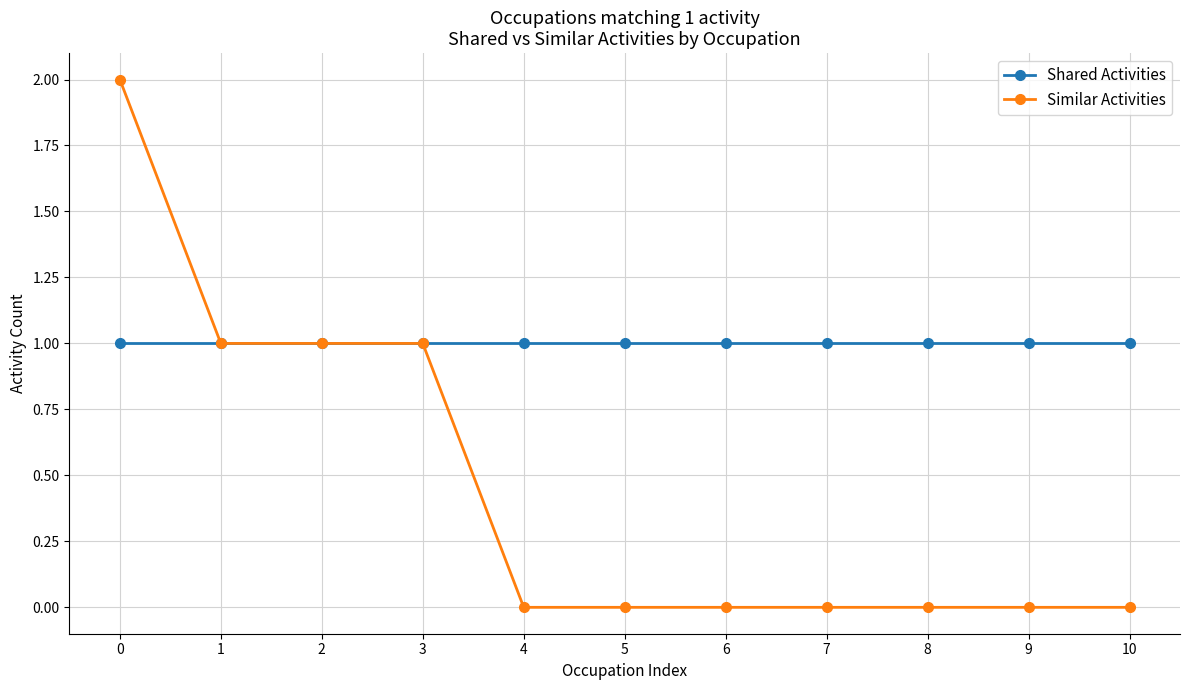

Does the chart display data point markers on the line(s)?

Yes